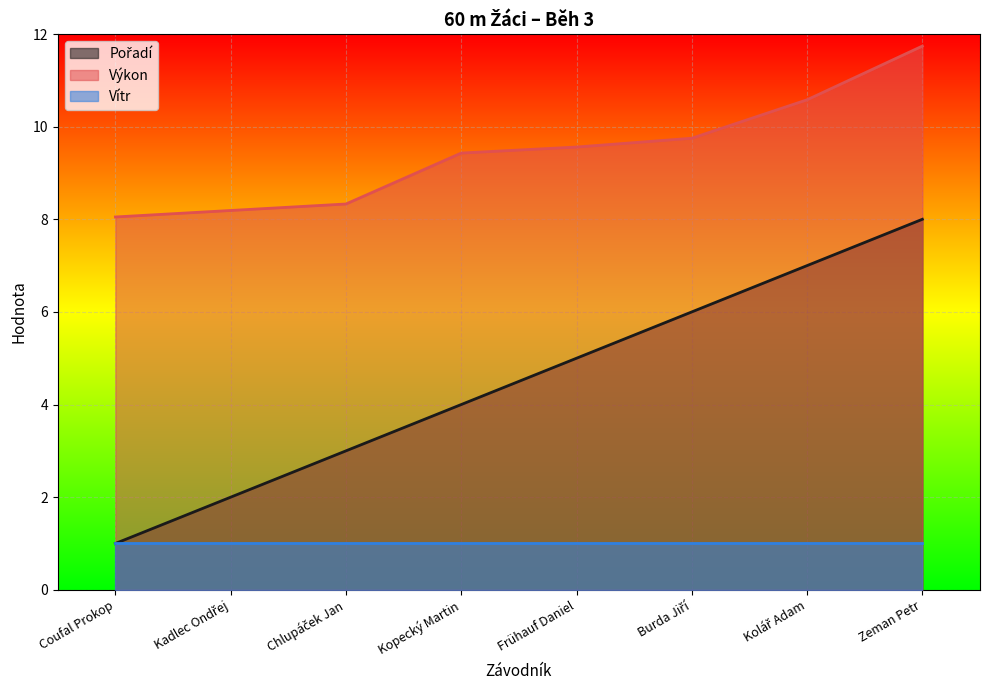

What is the value of the Pořadí point at the 2nd from the left?

2.0